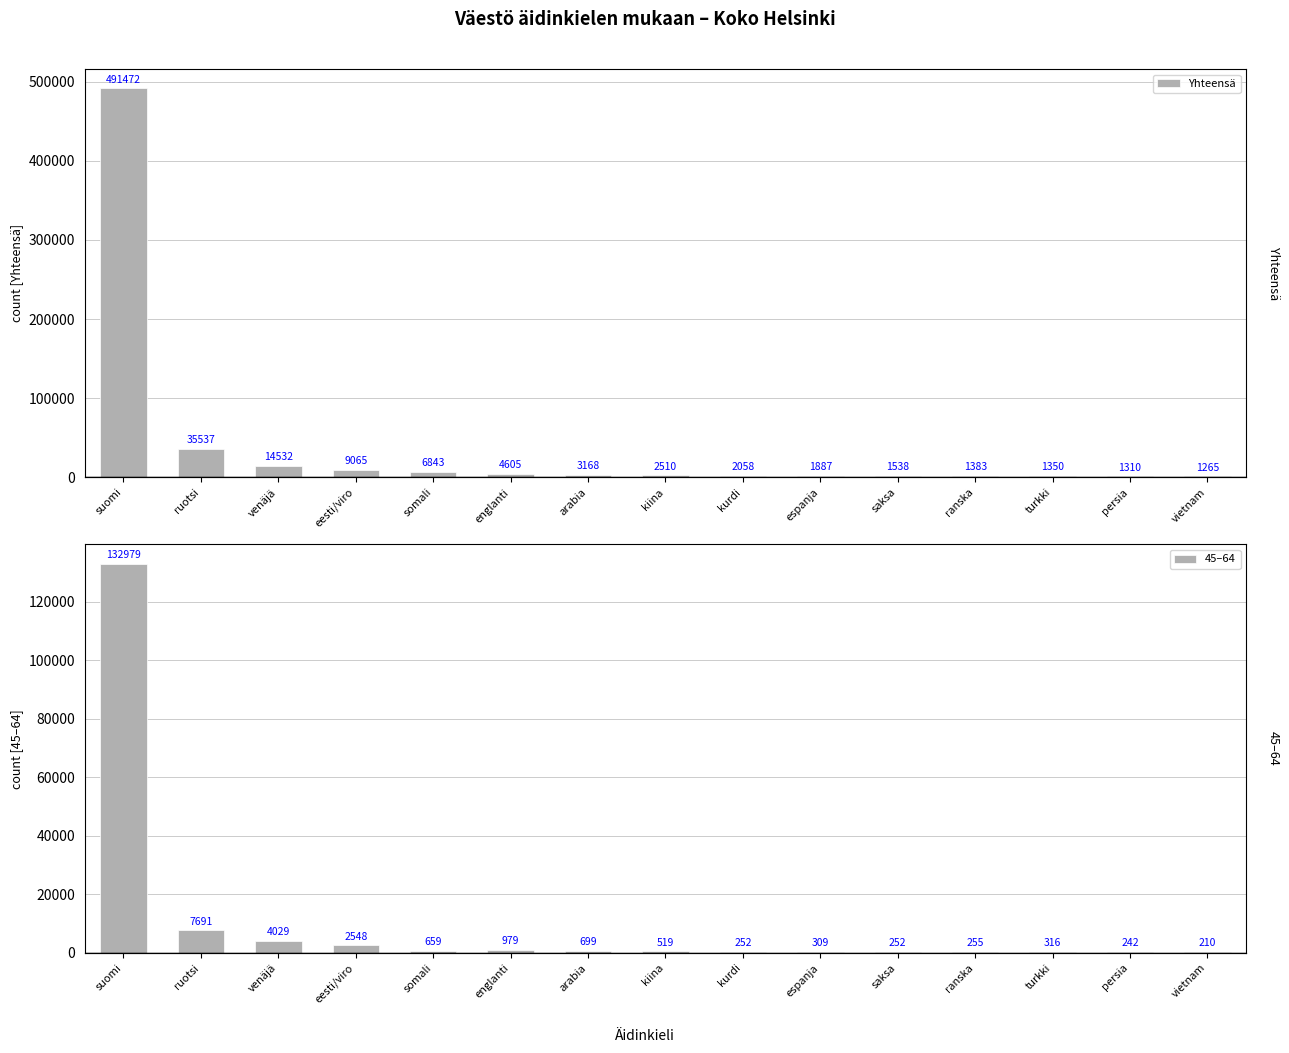

What are all the series names shown in the legend?

Yhteensä, 45–64